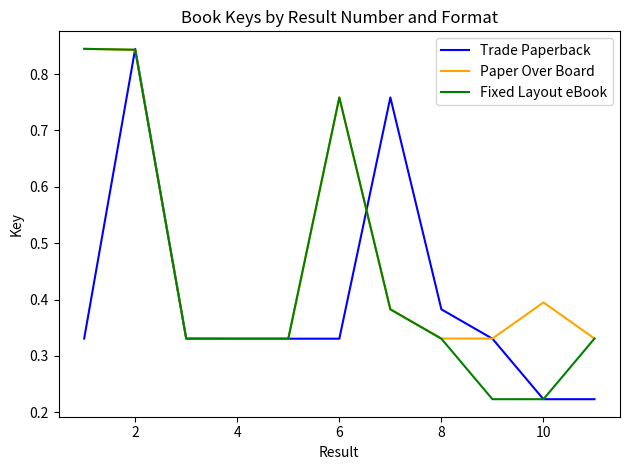

Rank the series by their average value, from lowest to highest.

Trade Paperback, Fixed Layout eBook, Paper Over Board